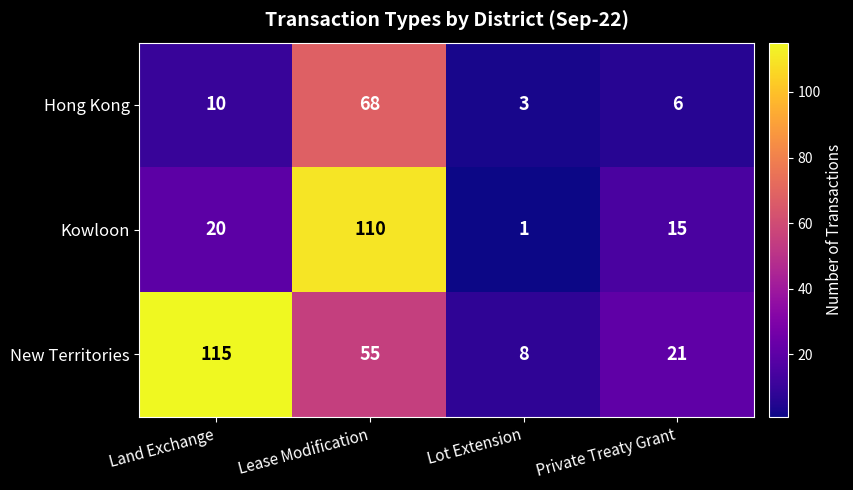

At which category is the sum across all series the highest?

Lease Modification